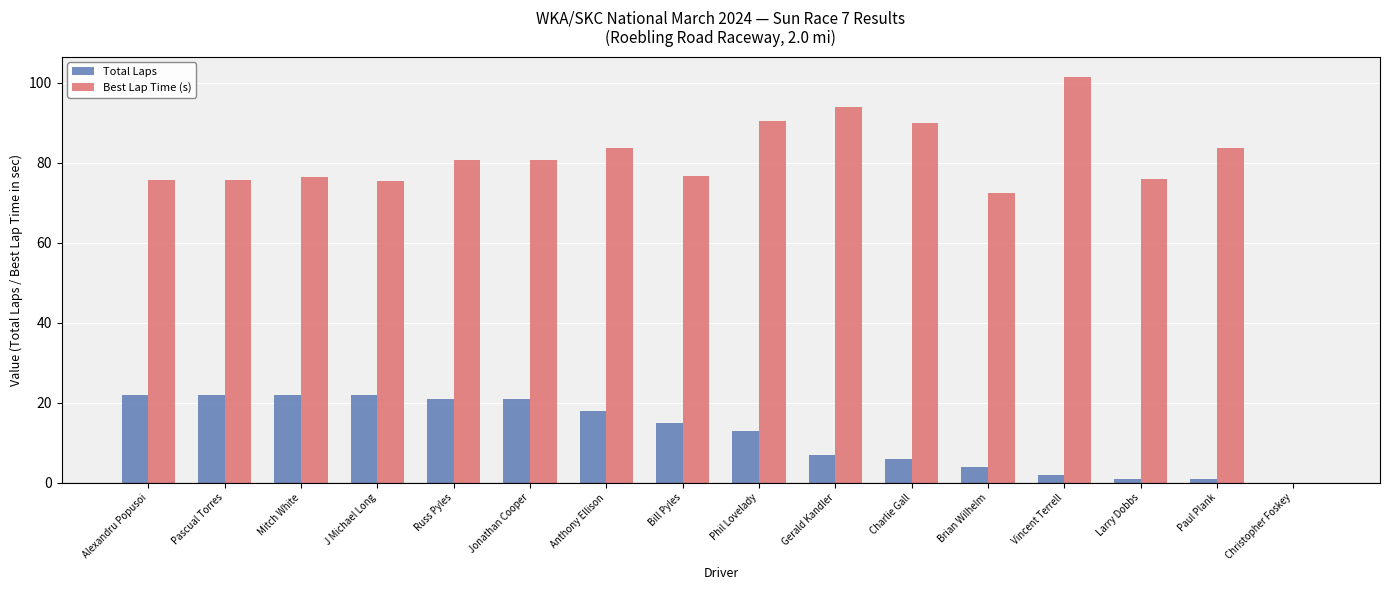

Which series has the largest total across all categories?

Best Lap Time (s)